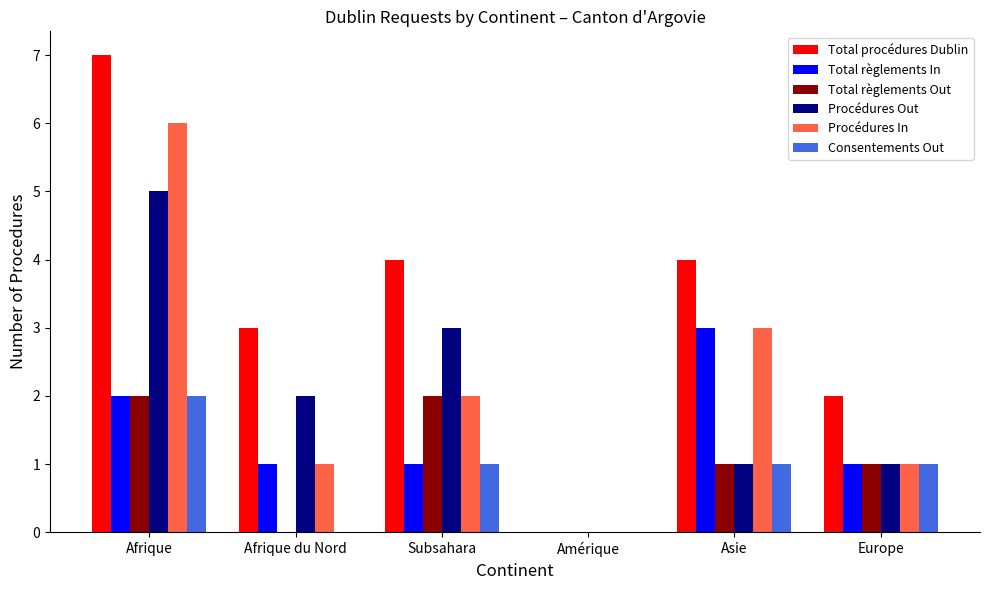

Which series changed the most between Subsahara and Amérique?

Total procédures Dublin